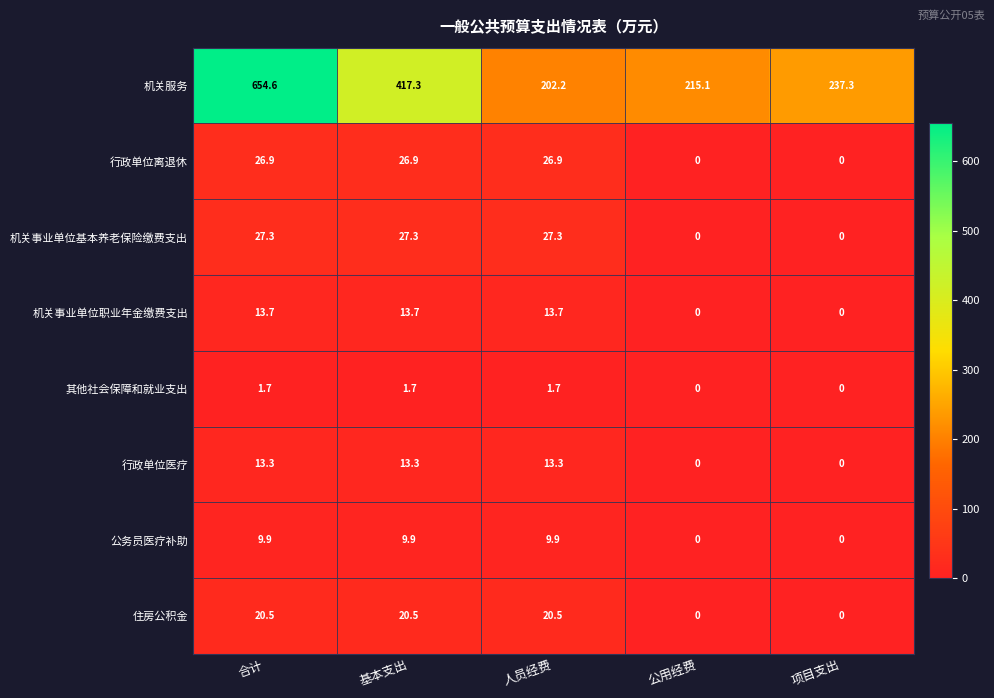

What is the difference between the highest and lowest values at 合计?

652.9